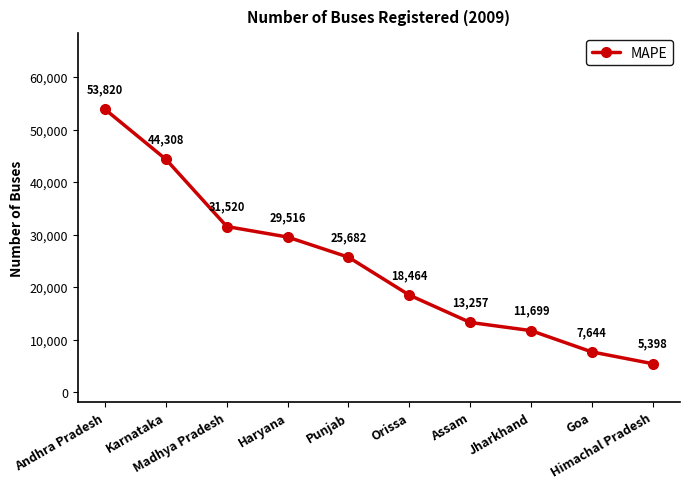

What is the average value?

24131